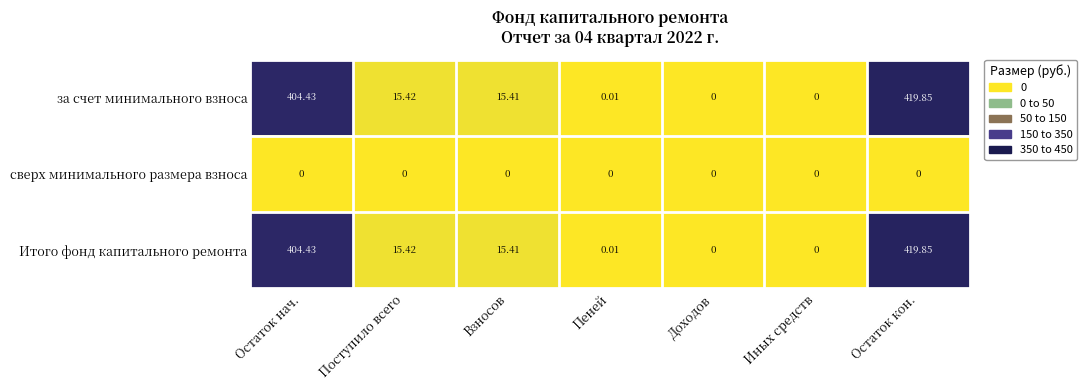

At which category is the sum across all series the highest?

Остаток кон.